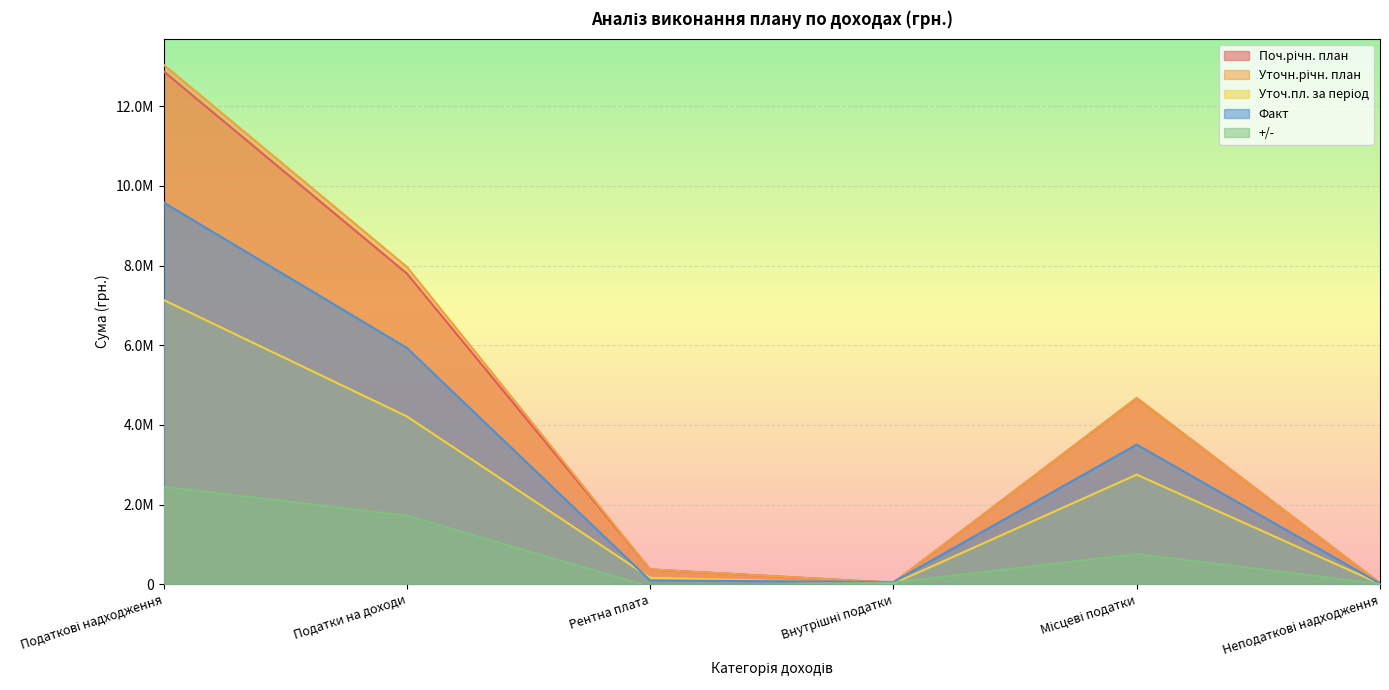

Is it true that Факт equals 9584873.1 at Податкові надходження?

True